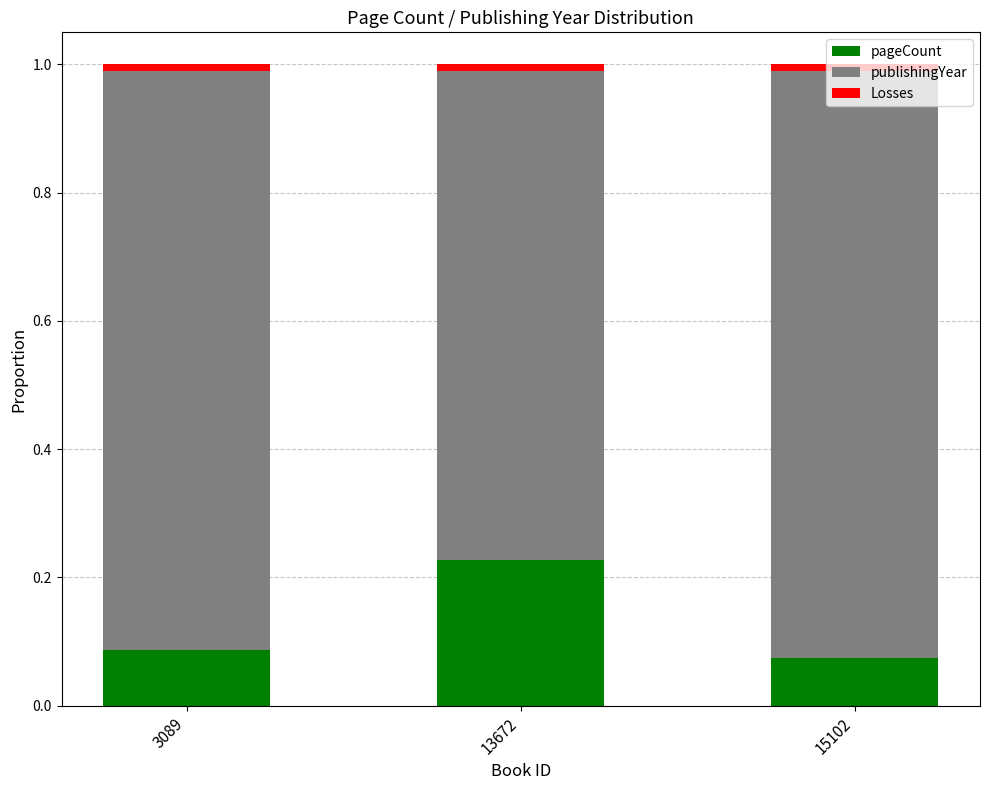

What is the sum of all pageCount values?

0.4